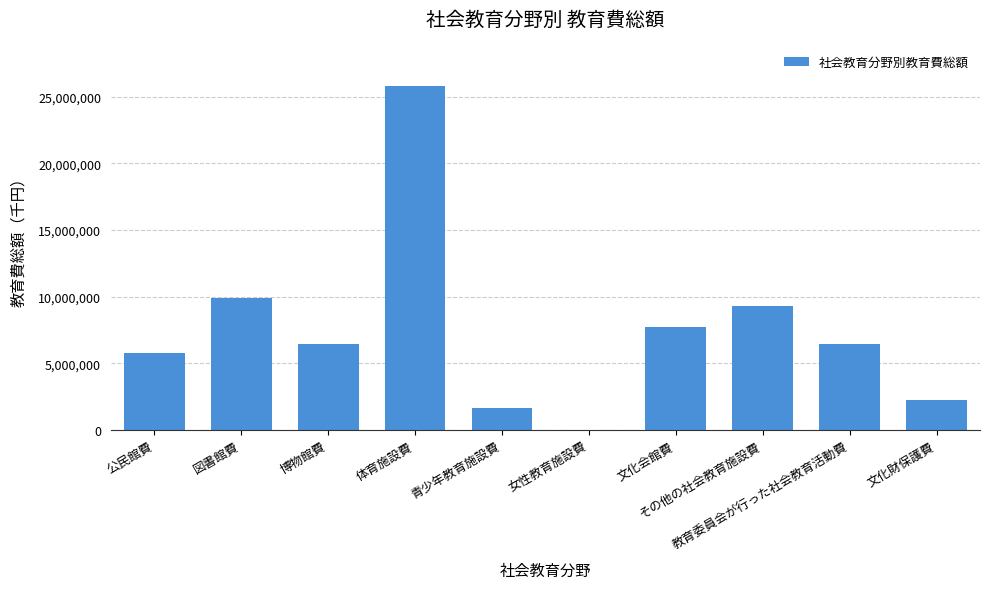

What is the maximum value shown in the chart?

25818656